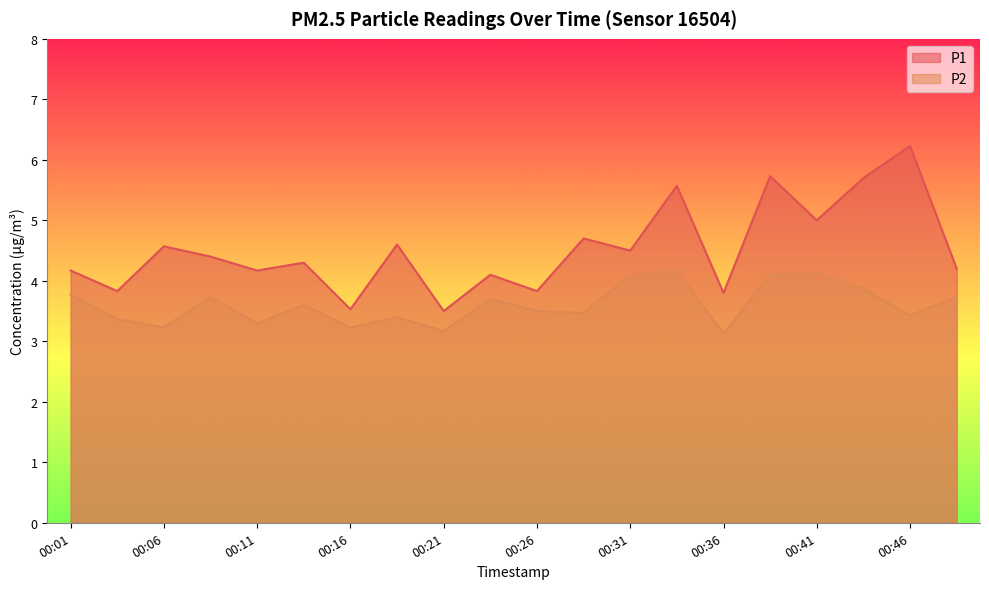

True or false: P2 and P1 cross at least once.

False